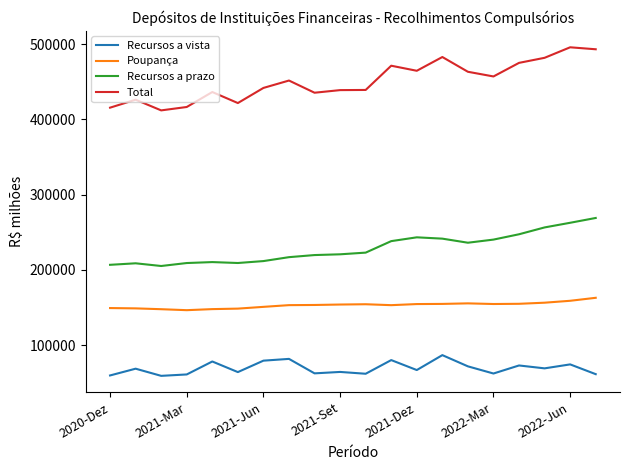

True or false: Total has more than 1 interior local peaks.

True